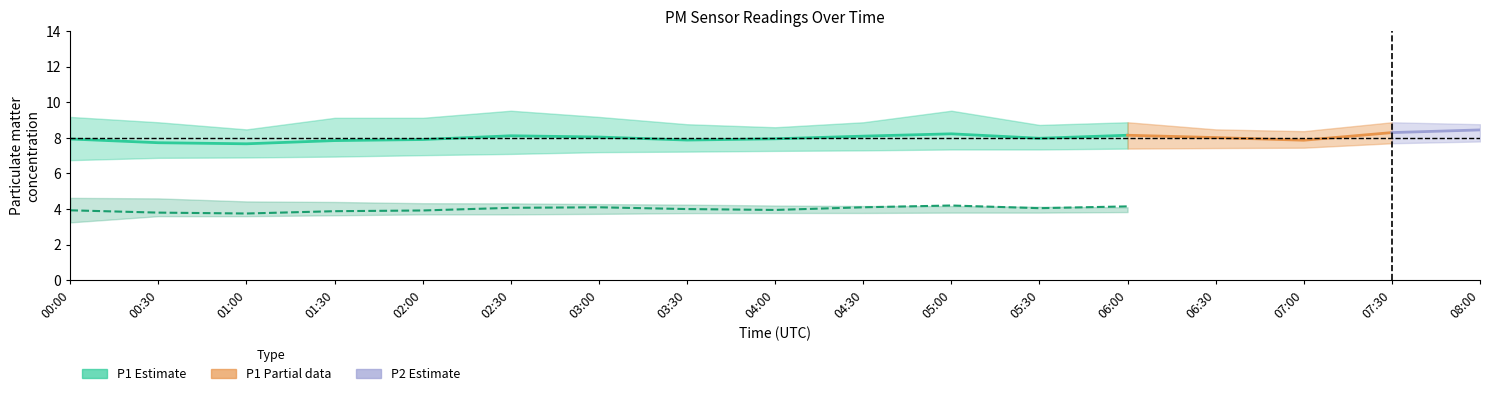

At which label does P2_mean reach its minimum?

01:00